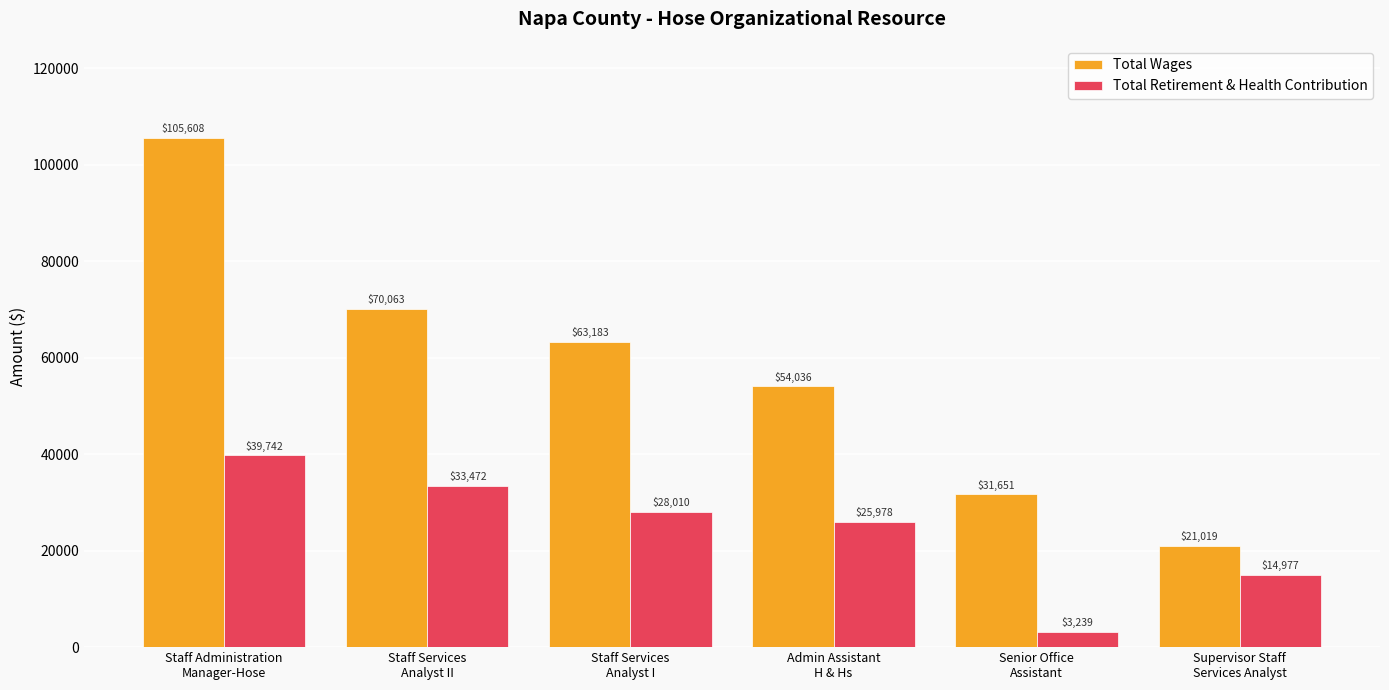

What is the difference between the highest and lowest values at Senior Office
Assistant?

28412